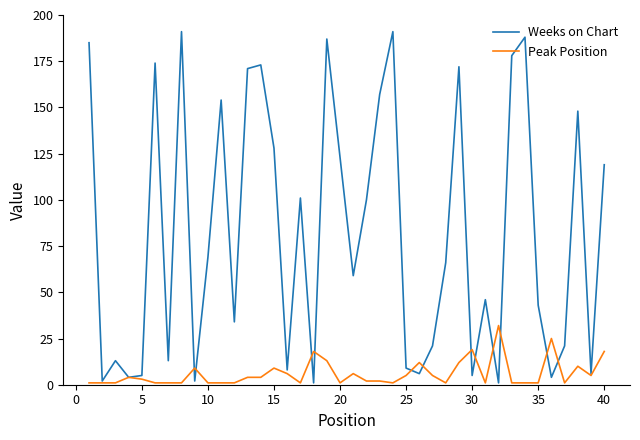

How many values in the Peak Position series are below 3?

20